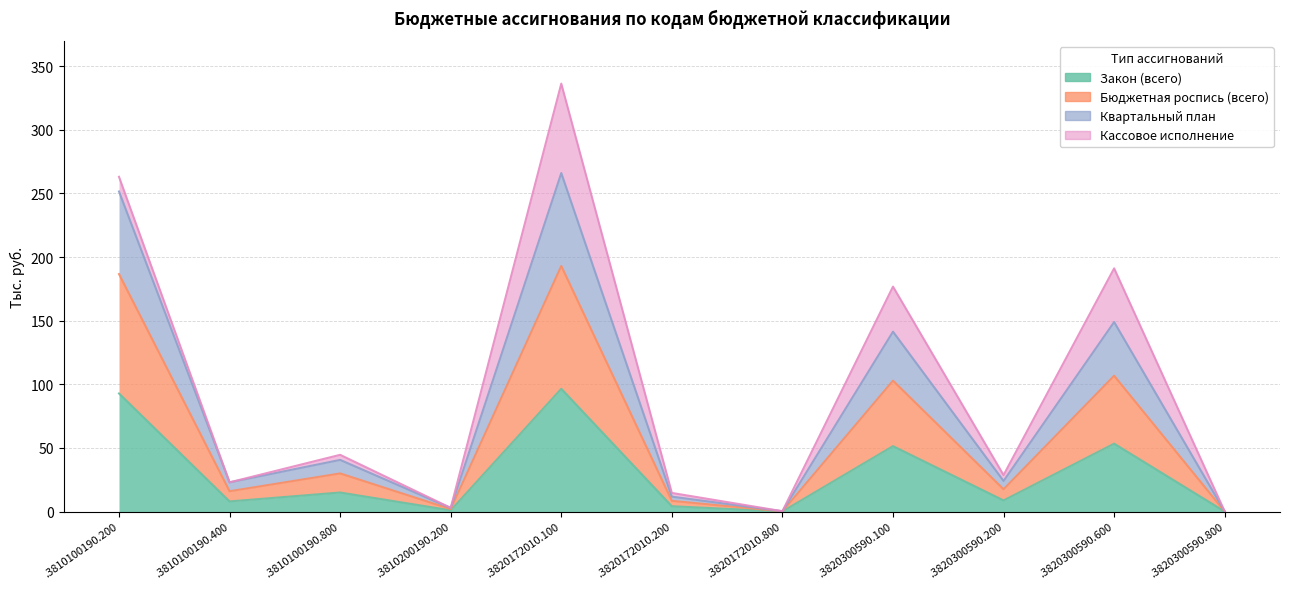

The value of Закон (всего) at .3820172010.800 is 0.1. True or false?

True